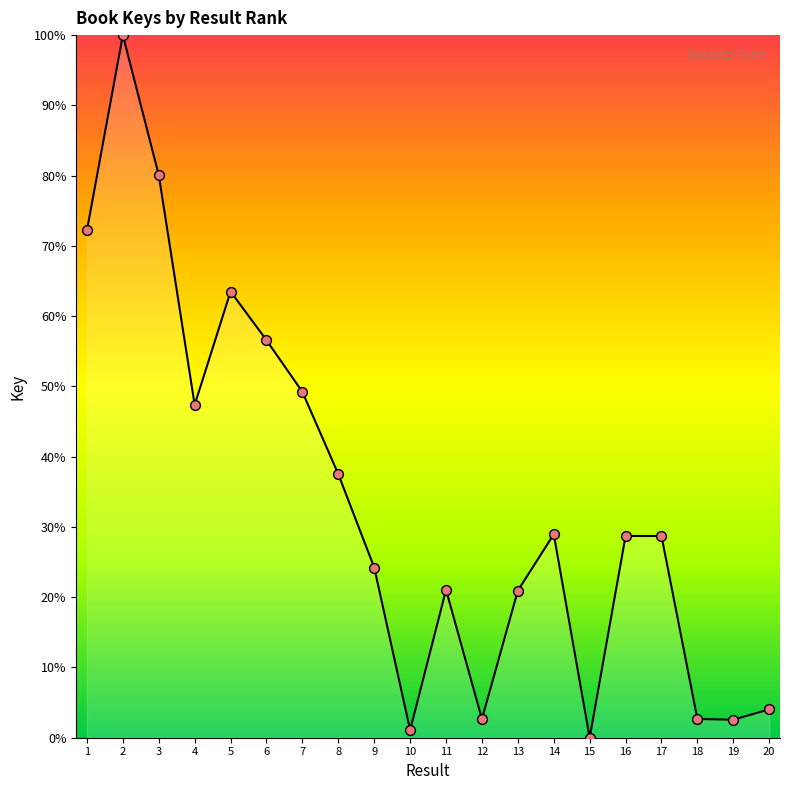

What is the change in value from 6 to 20?

-52.5